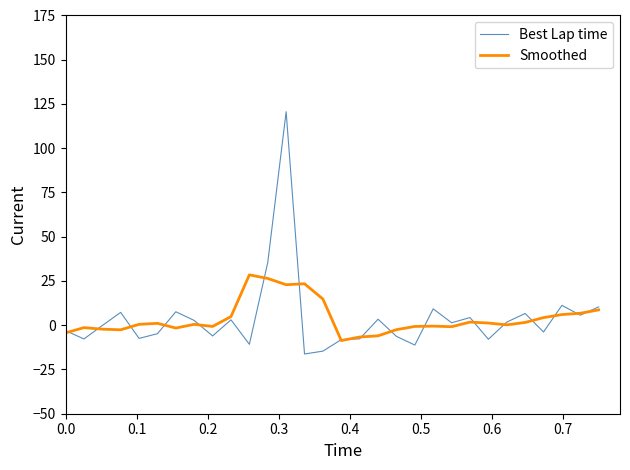

What is the sum of all Smoothed values?

114.8